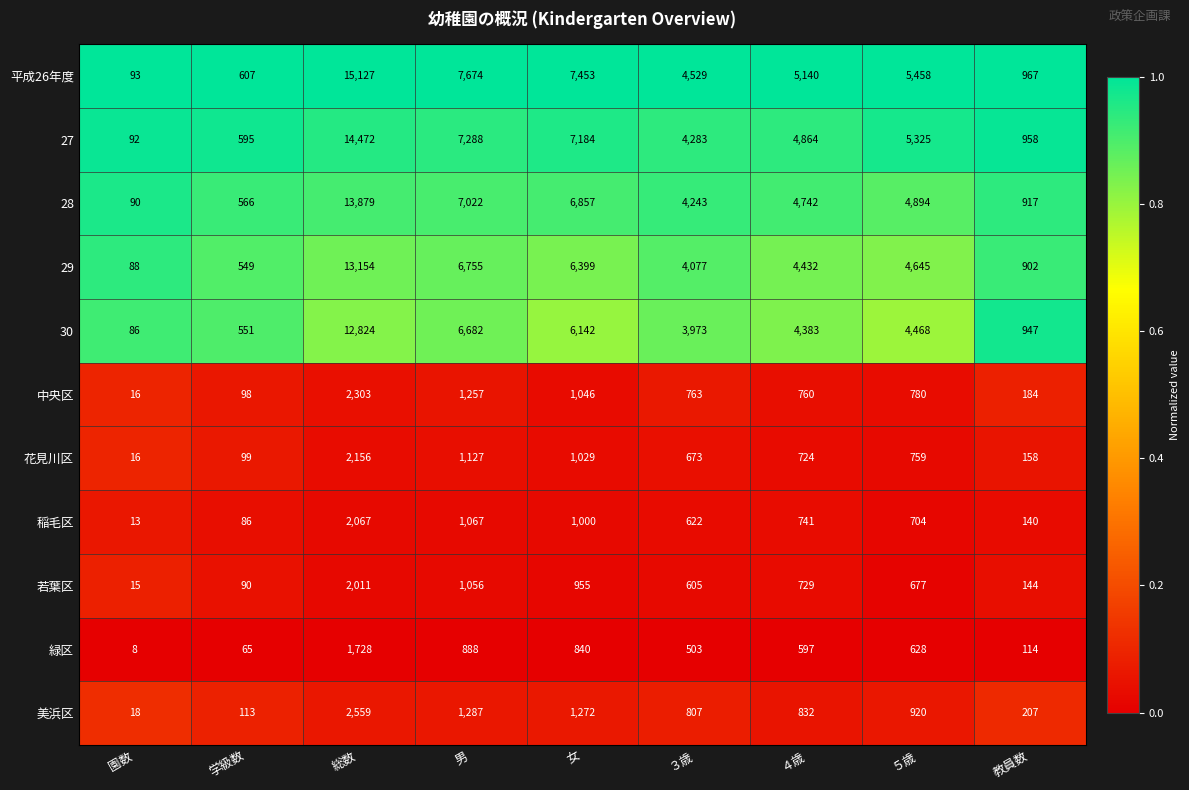

Rank the series at ４歳 from highest to lowest value.

平成26年度, 27, 28, 29, 30, 美浜区, 中央区, 稲毛区, 若葉区, 花見川区, 緑区